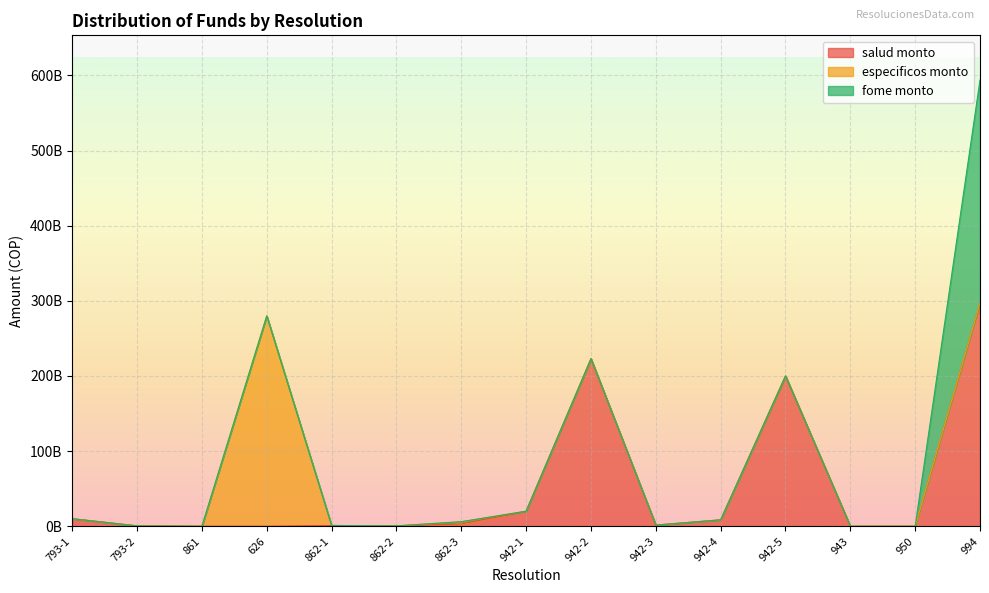

Between 862-1 and 862-2, which is larger?

862-1